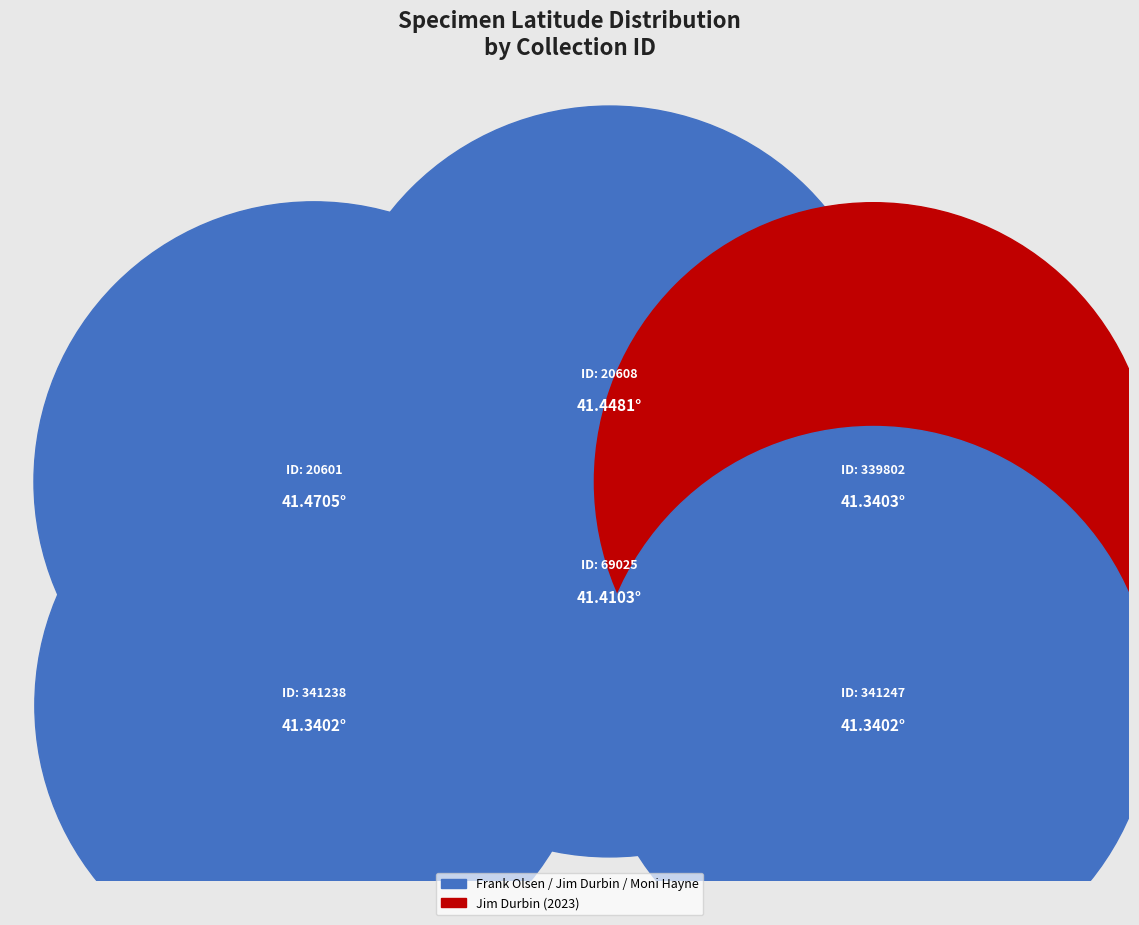

To the nearest percent, what is the combined percentage of 341247 and 20608?

33%